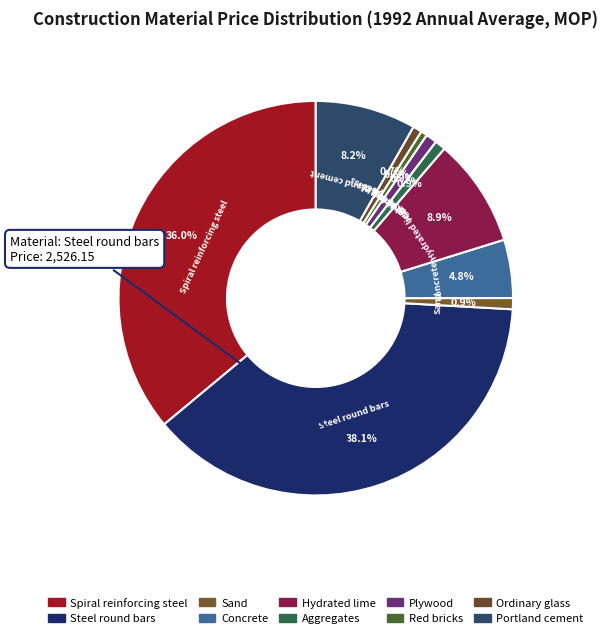

Which category has the smallest portion of the pie?

Red bricks